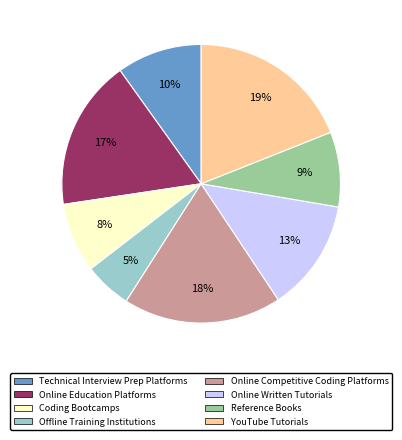

Do Technical Interview Prep Platforms and Offline Training Institutions together represent more than half of the pie?

No